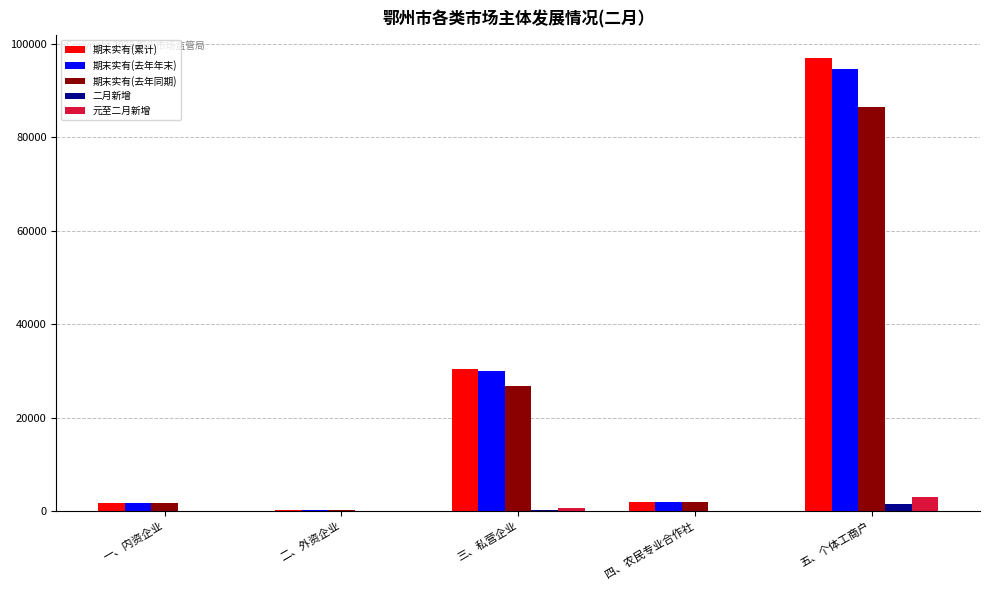

What is the highest value of the 期末实有(去年年末) series?

94682